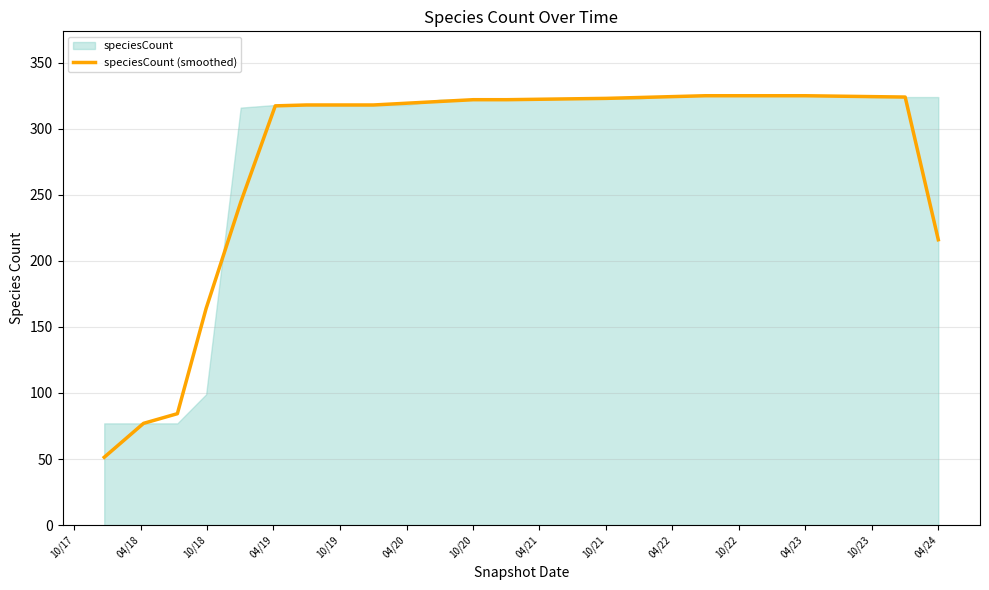

What is the lowest value of the speciesCount (smoothed) series?

51.3